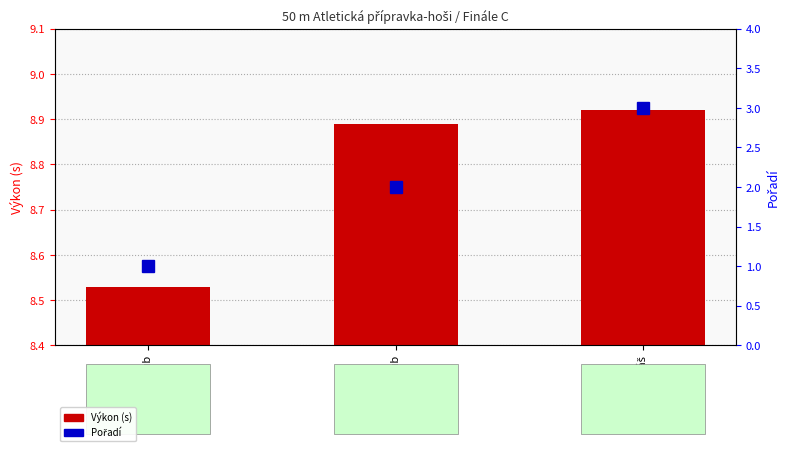

Which has a higher value, Calta Jakub or Čuřín Jakub?

Calta Jakub